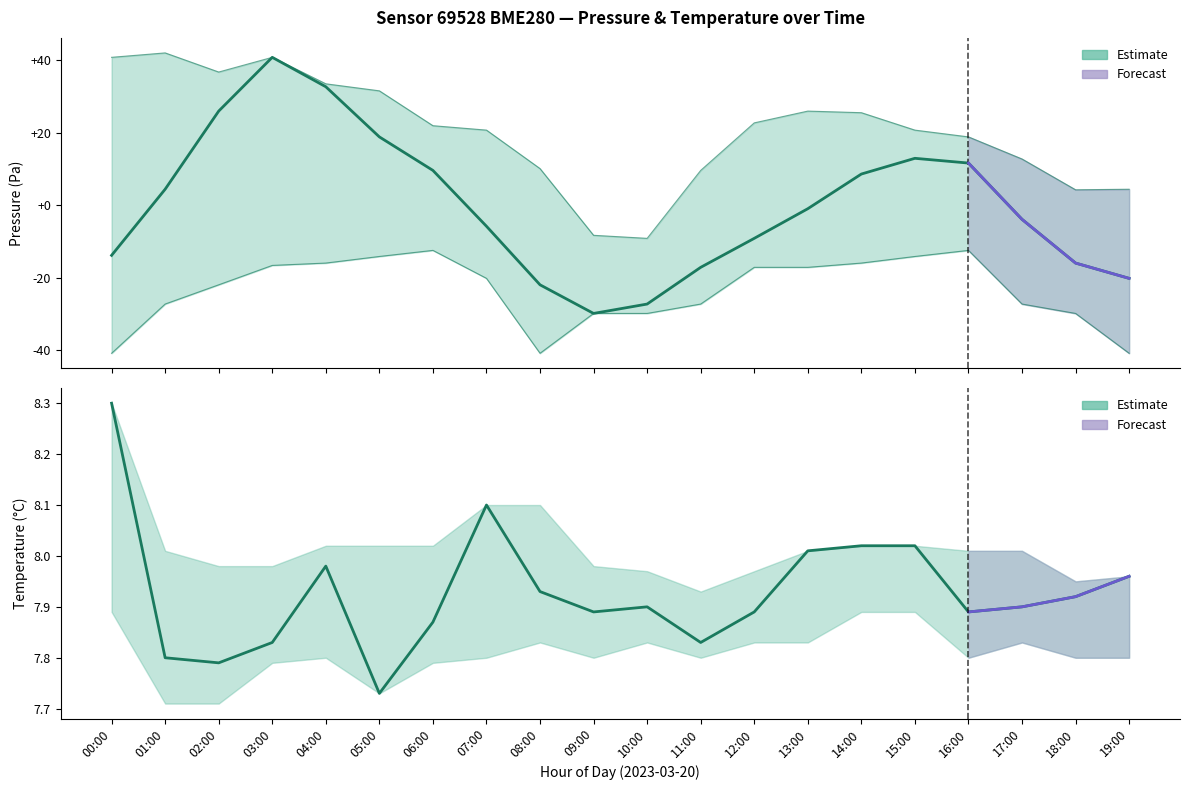

List the series in order of their peak value, lowest first.

Temperature Estimate, Pressure Estimate